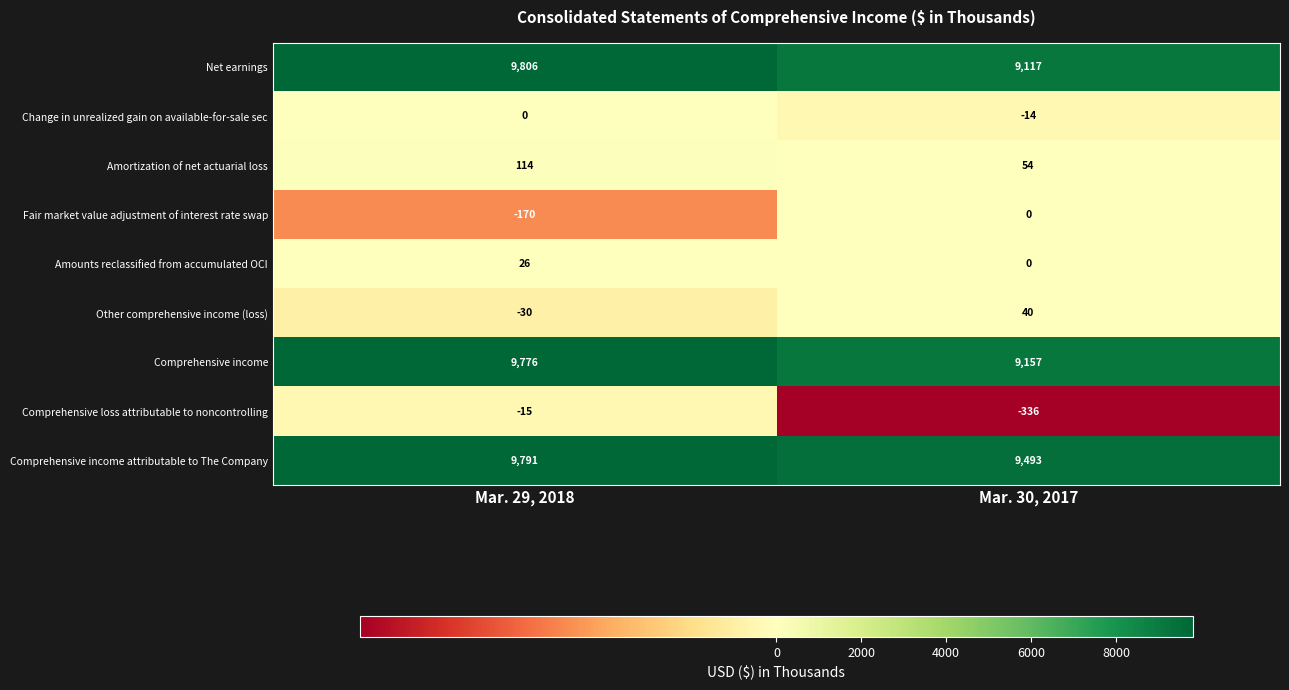

What is the difference between the Fair market value adjustment of interest rate swap values at Mar. 30, 2017 and Mar. 29, 2018?

170